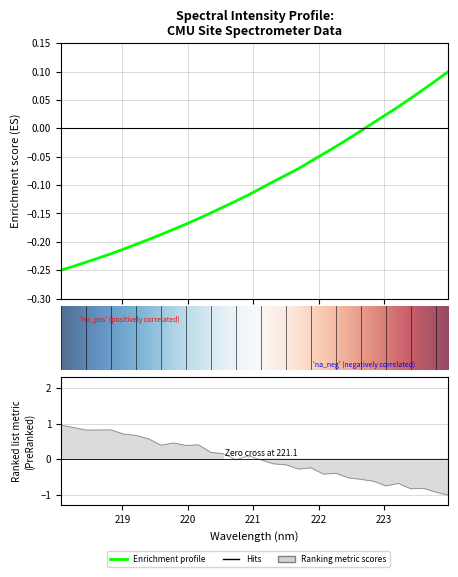

Reading right to left, extract all data points from this chart.

0.1	0.1	0.1	0.1	0.0	0.0	0.0	-0.0	-0.0	-0.0	-0.0	-0.1	-0.1	-0.1	-0.1	-0.1	-0.1	-0.1	-0.1	-0.1	-0.2	-0.2	-0.2	-0.2	-0.2	-0.2	-0.2	-0.2	-0.2	-0.2	-0.2	-0.2